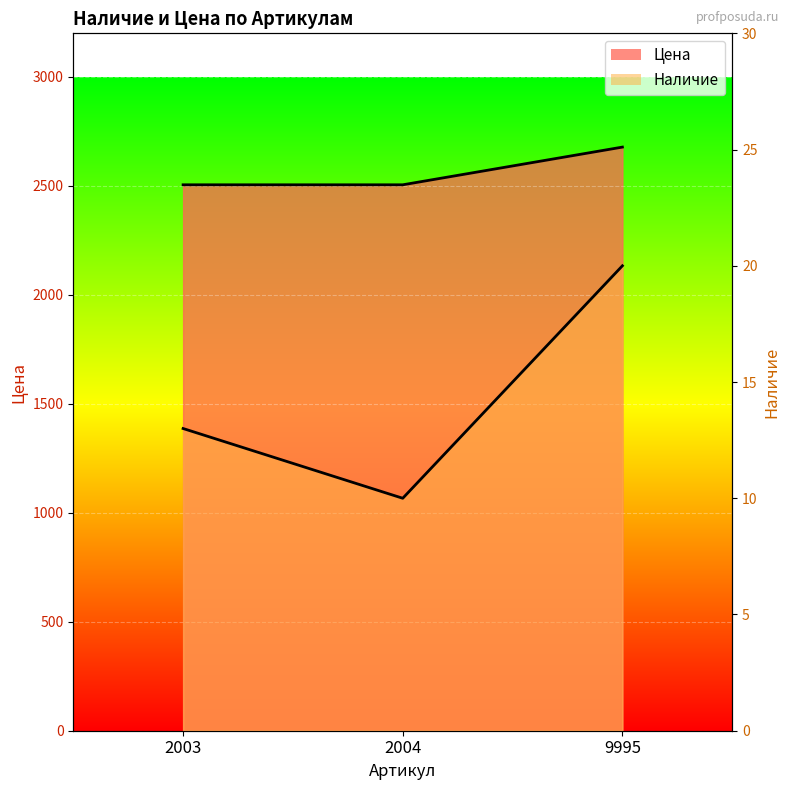

Count the Цена line values in the range 2505 to 2678.

3